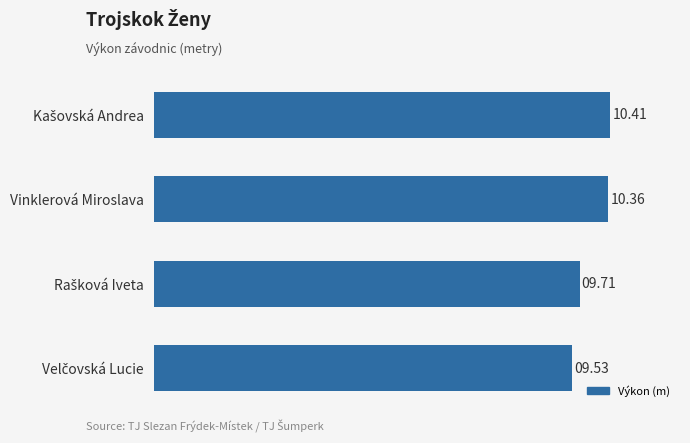

How many bars are there in total?

4